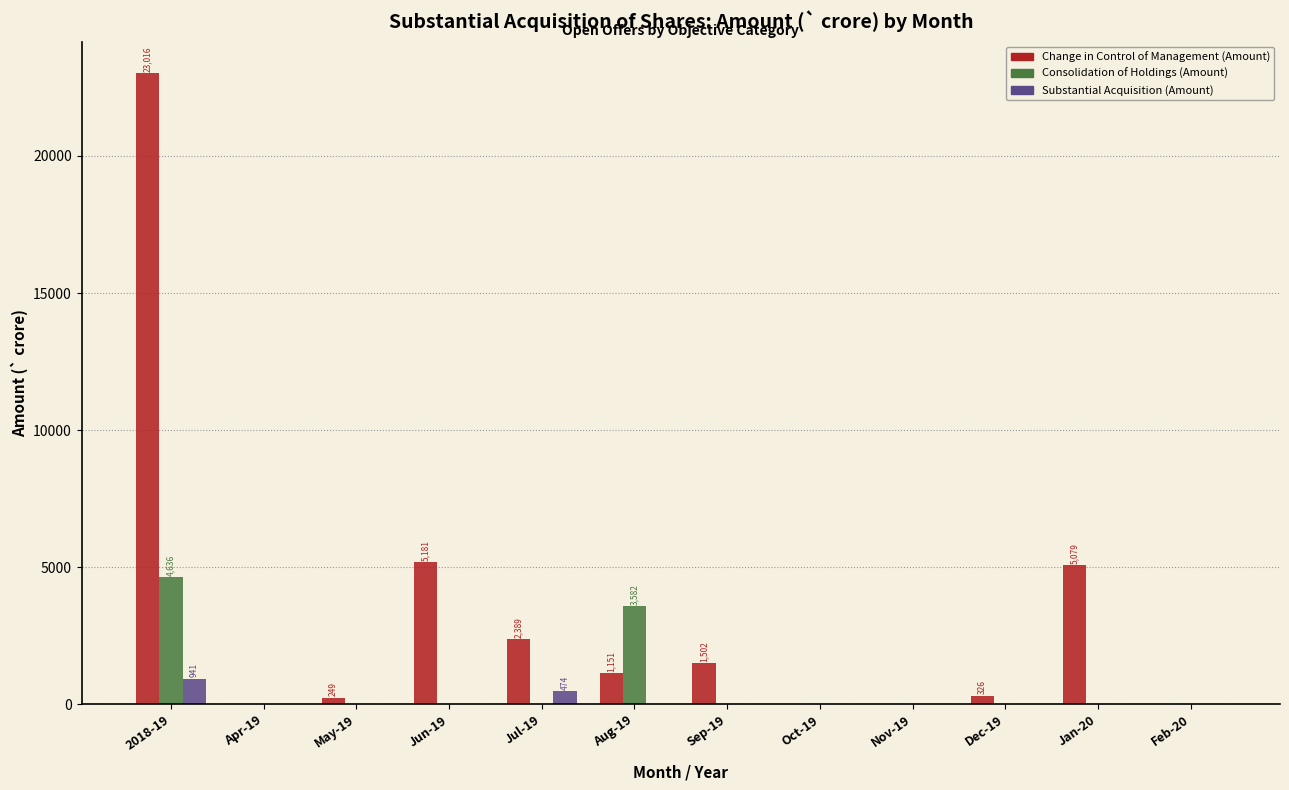

What is the sum of all Consolidation of Holdings (Amount) values?

8278.2